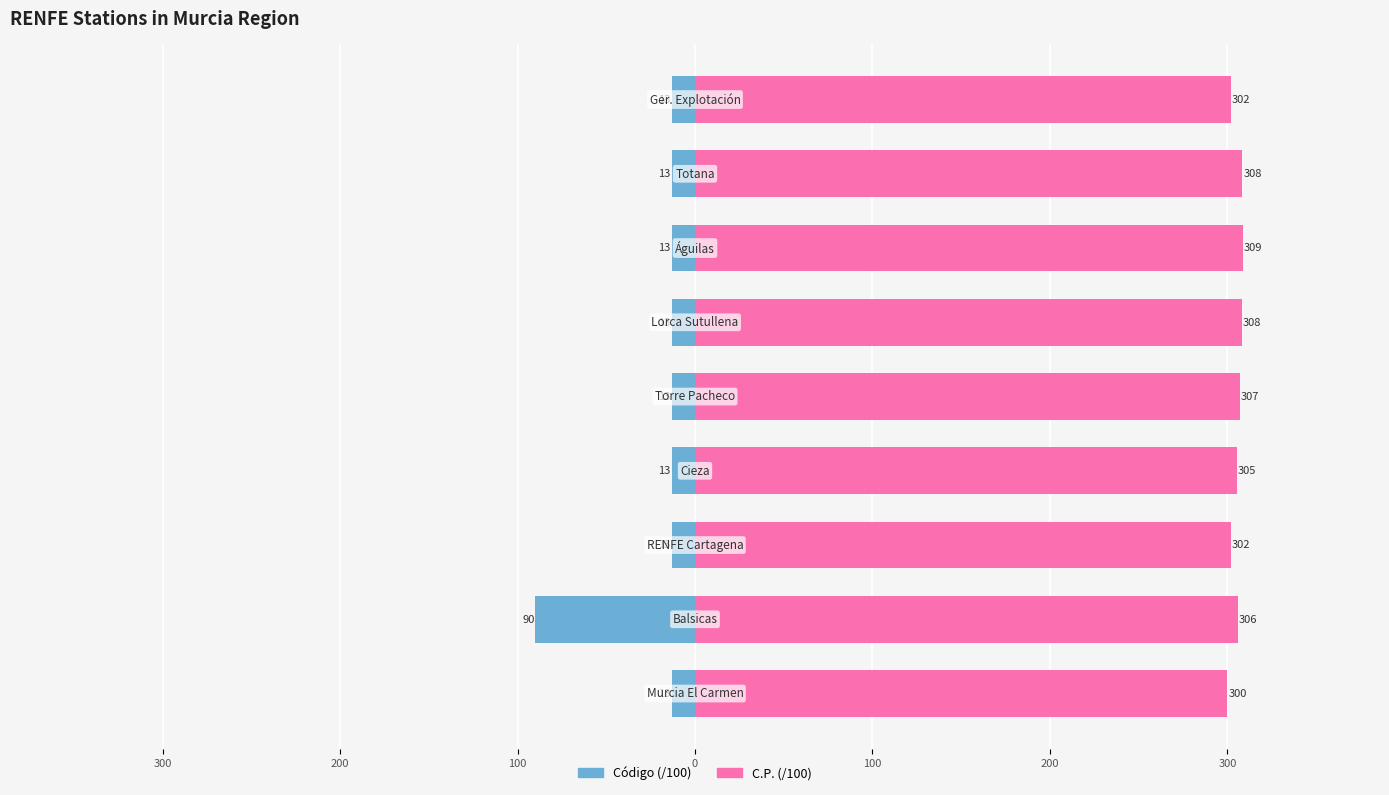

How many distinct data groups are displayed?

2